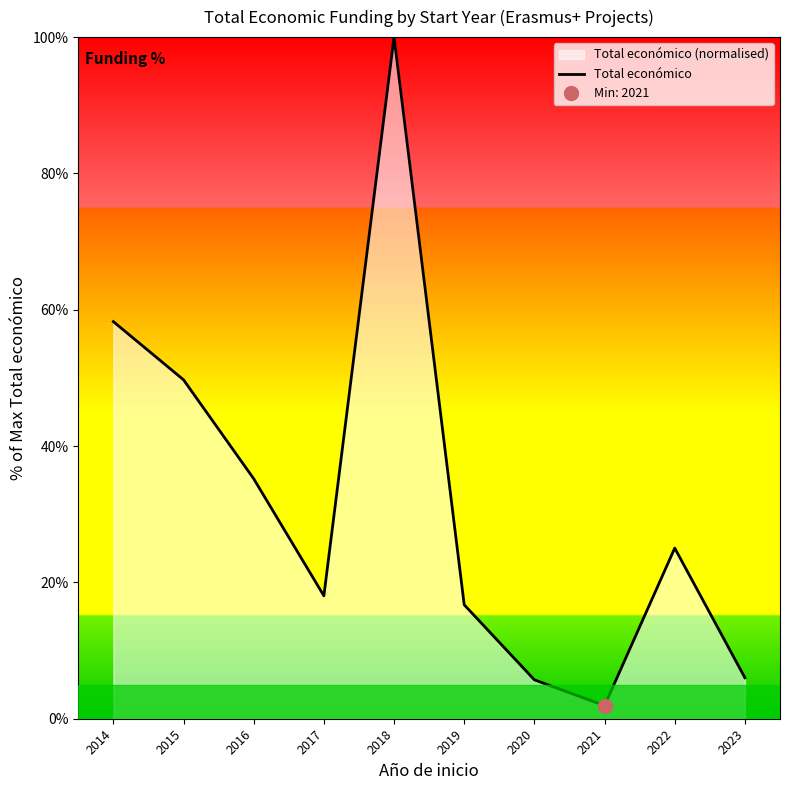

How many points are lower than both their immediate neighbors (excluding endpoints)?

2